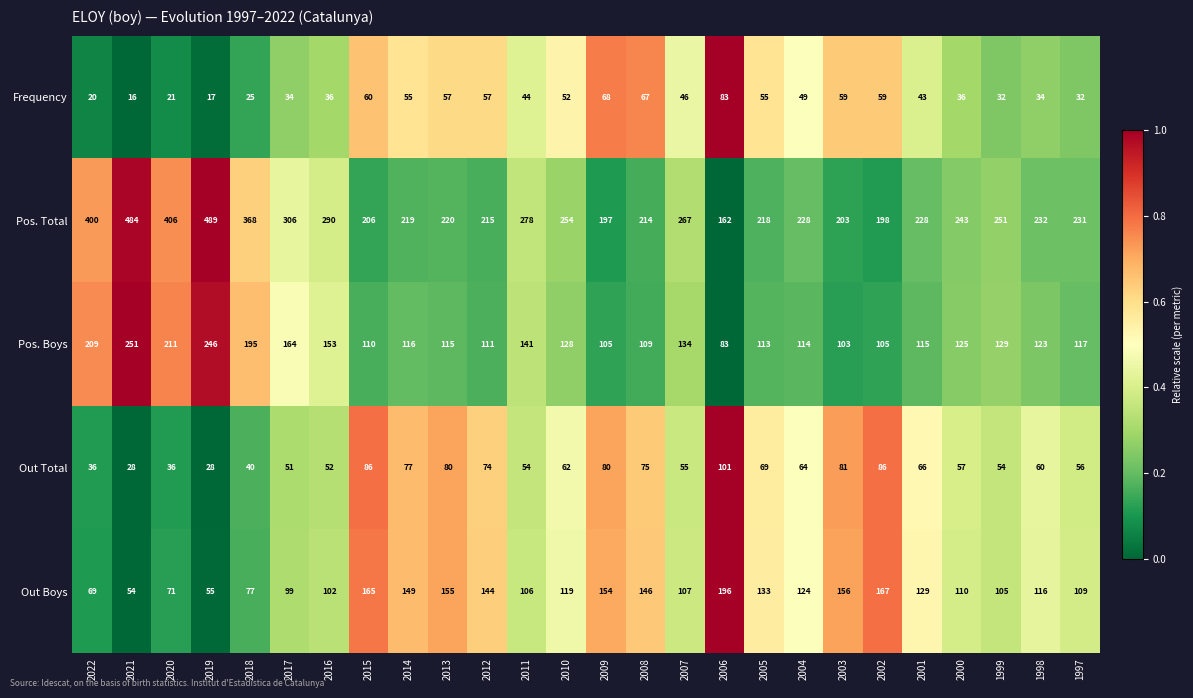

Where does the Out Boys series first go above 119?

2015